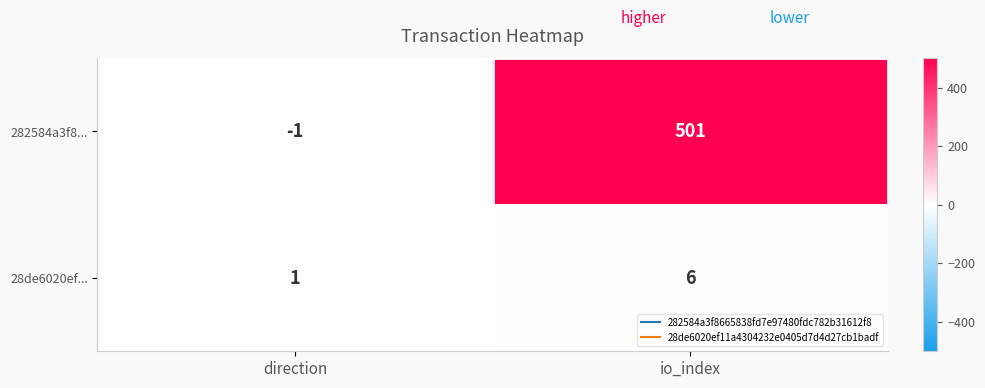

Rank the series at direction from lowest to highest value.

282584a3f8..., 28de6020ef...